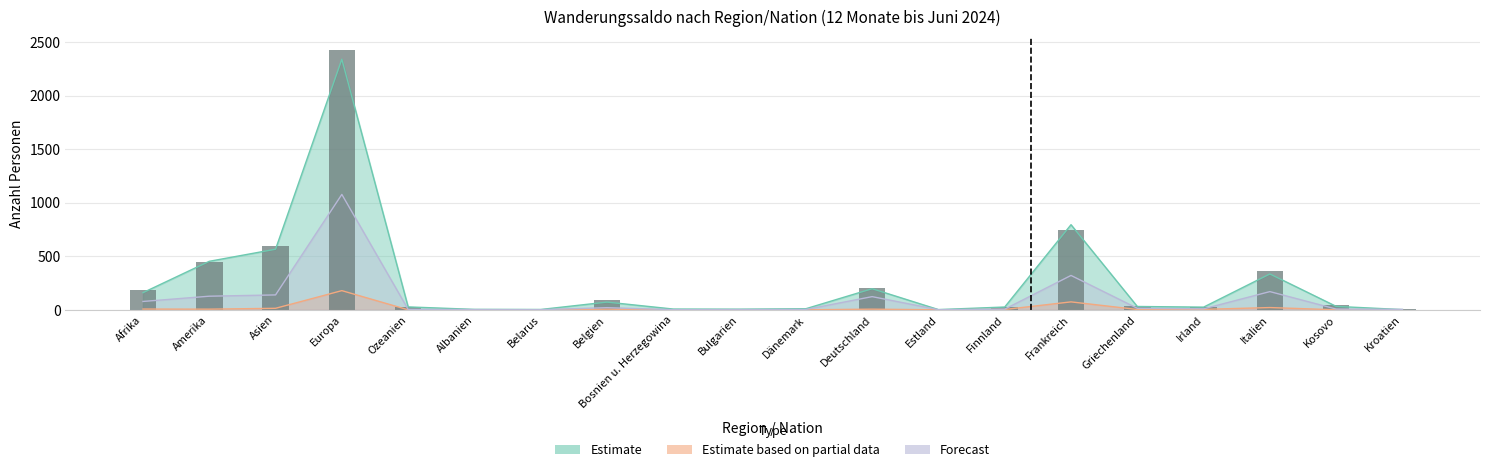

Rank the categories by value from lowest to highest.

Bosnien u. Herzegowina, Belarus, Albanien, Estland, Kroatien, Dänemark, Bulgarien, Irland, Ozeanien, Finnland, Griechenland, Kosovo, Belgien, Afrika, Deutschland, Italien, Amerika, Asien, Frankreich, Europa